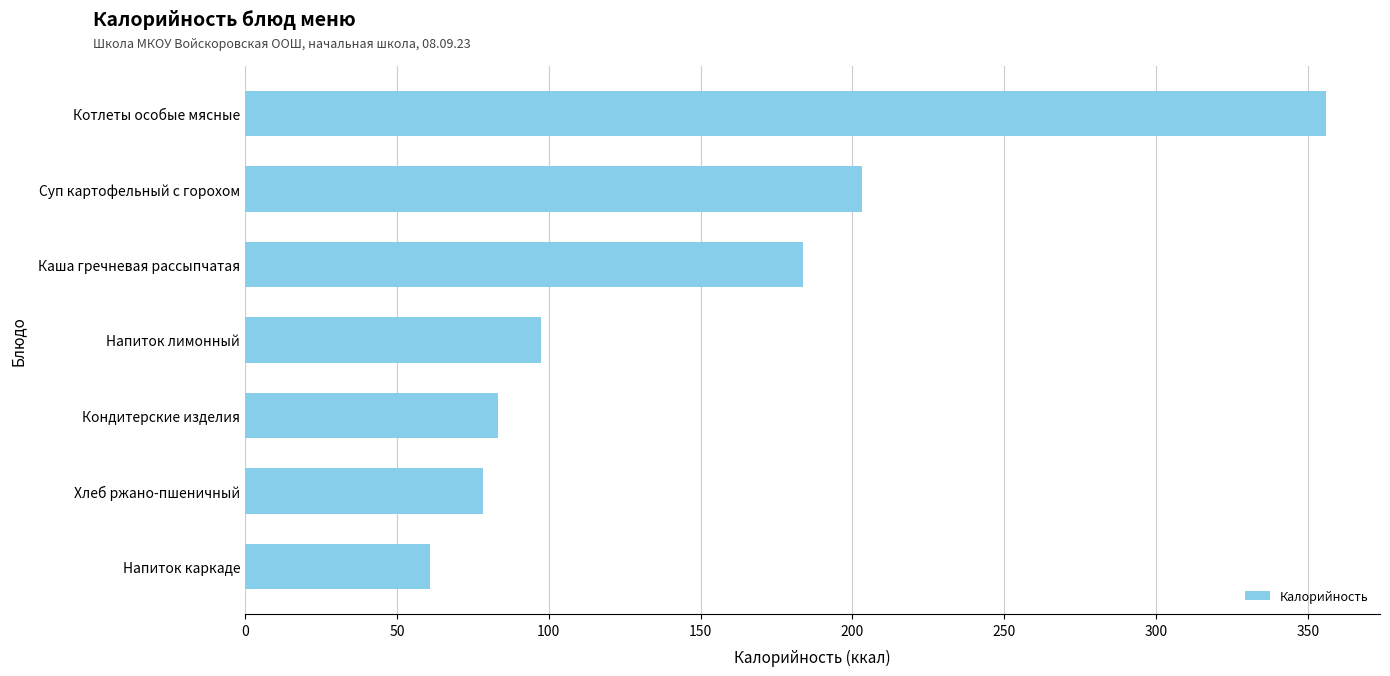

Reading bottom to top, what are all the values shown in this chart?

61.0	78.2	83.3	97.5	183.8	203.0	356.0